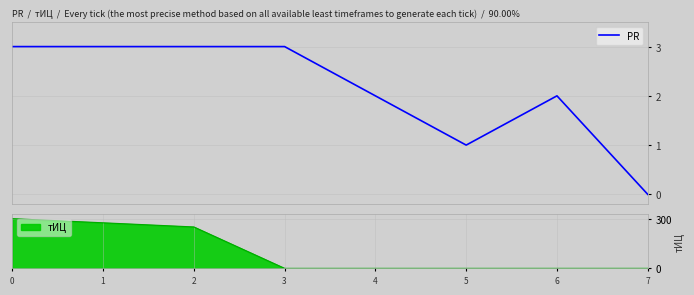

Rank the categories by value from highest to lowest.

0, 1, 2, 3, 4, 6, 5, 7